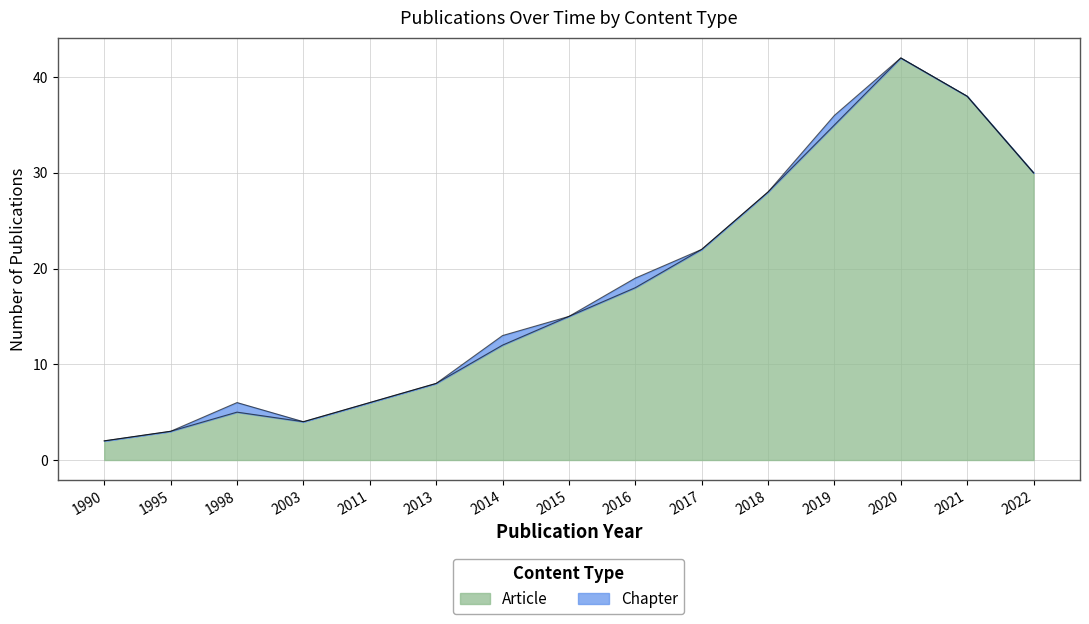

True or false: the data shows 6 at 2014.

False